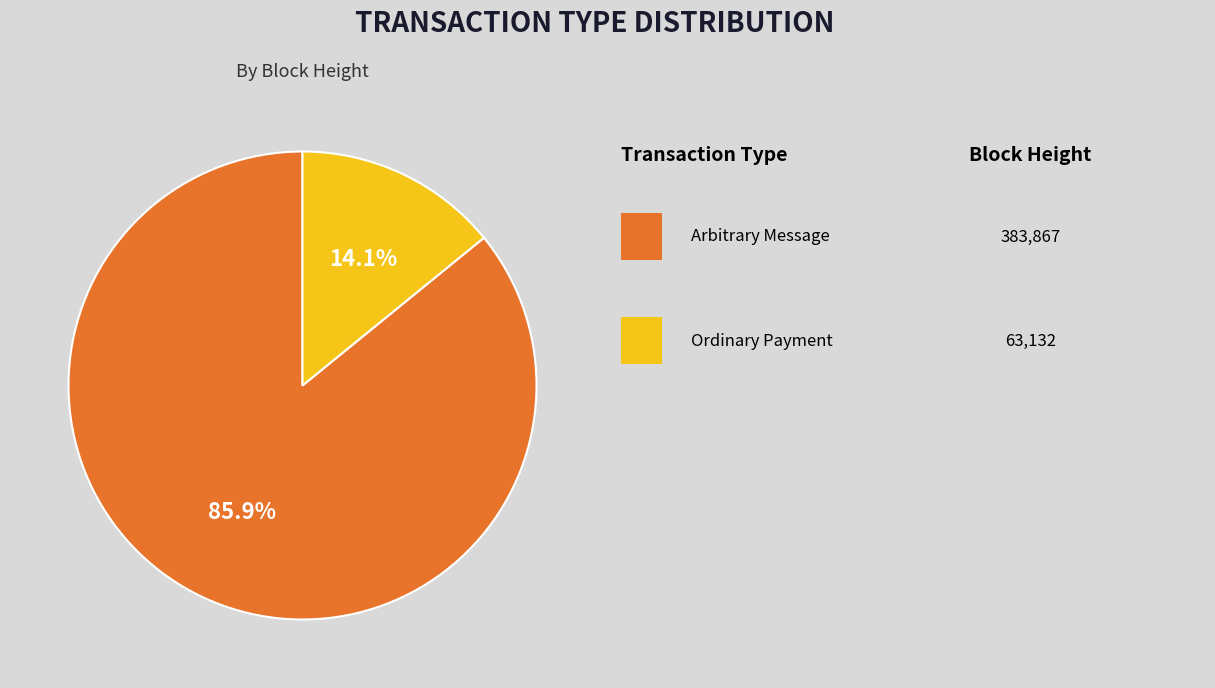

Is there a majority slice in this chart?

Yes